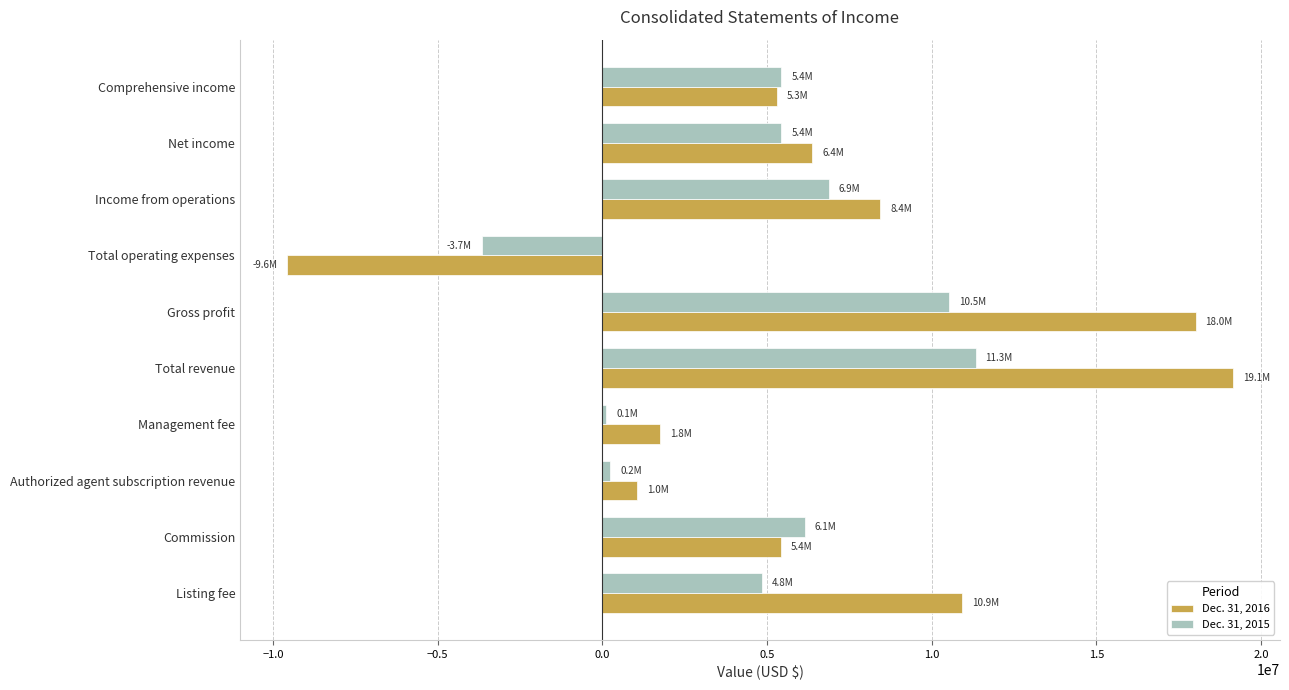

True or false: Dec. 31, 2016 has a value of 10914300 at Listing fee.

True